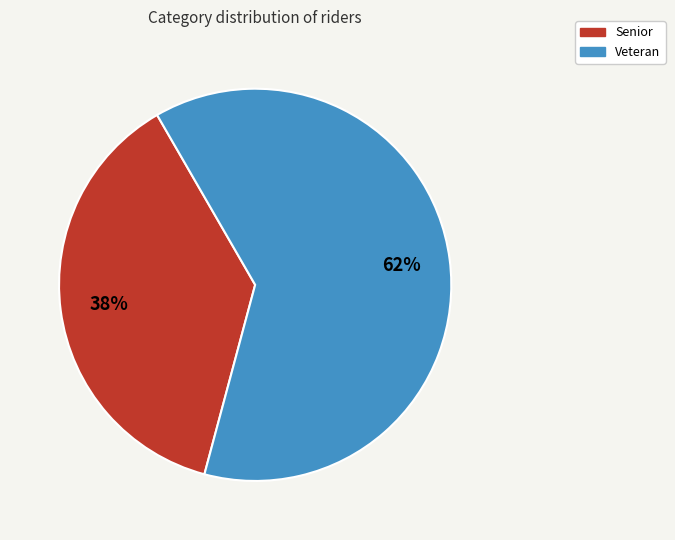

Do Veteran and Senior together represent more than half of the pie?

Yes